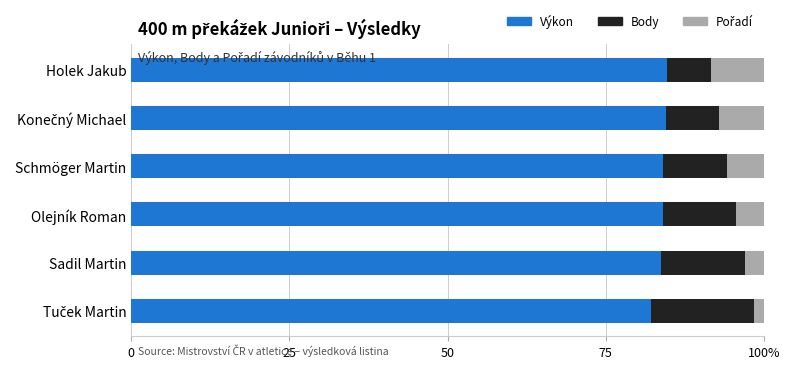

How many series are shown in this chart?

3